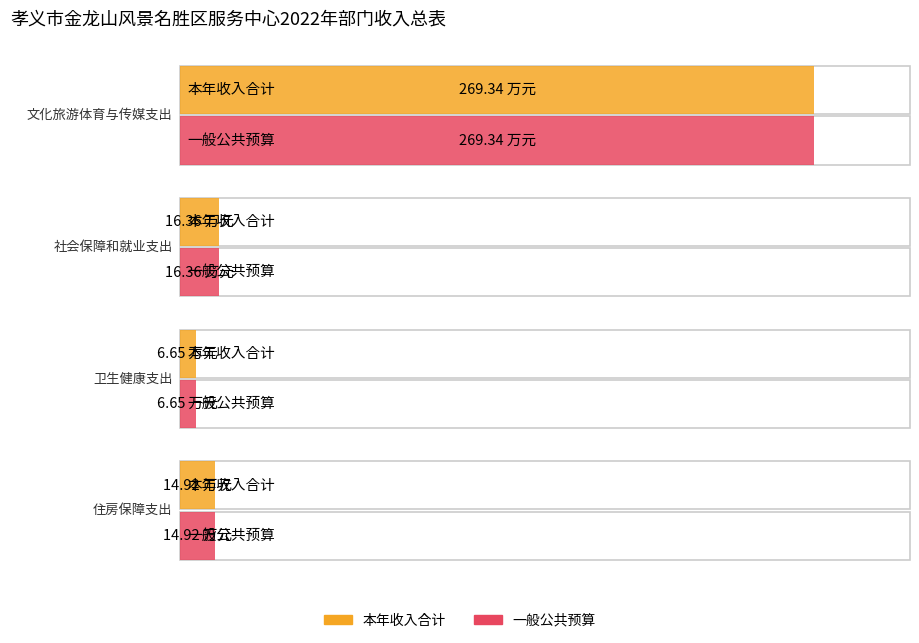

What is the sum of all 一般公共预算 values?

307.3